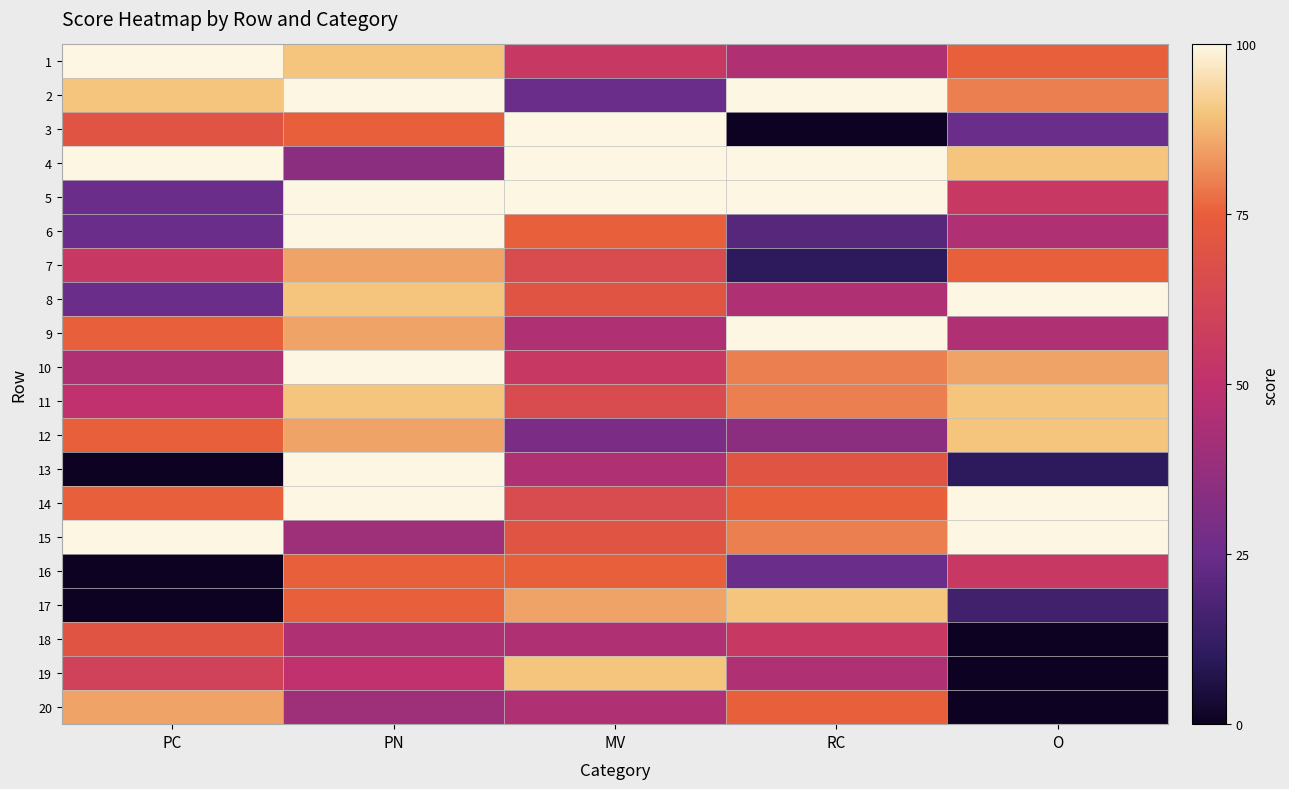

How many categories are shown in the chart?

5